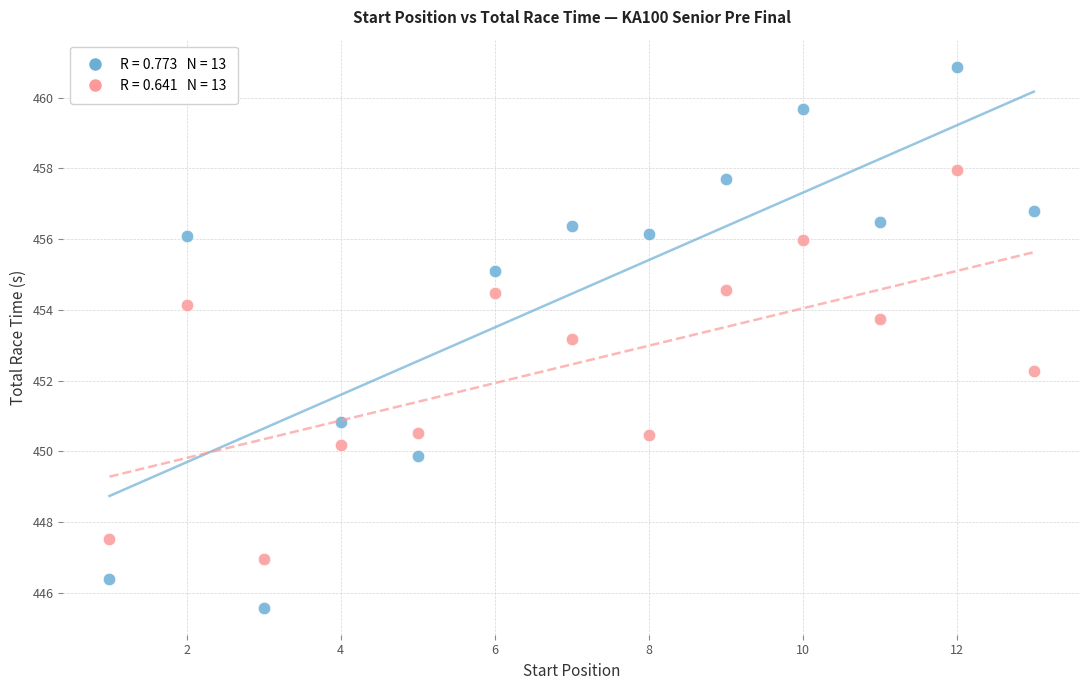

Across all series, what Y value is closest to 453?

453.2